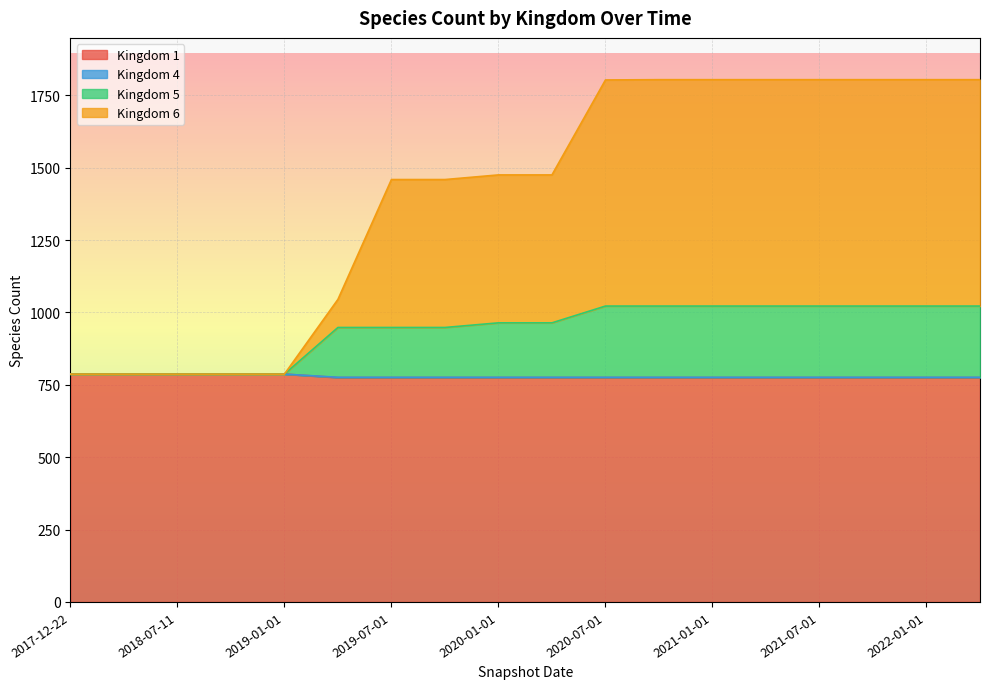

What is the total value across all series at 2018-04-09?

3148